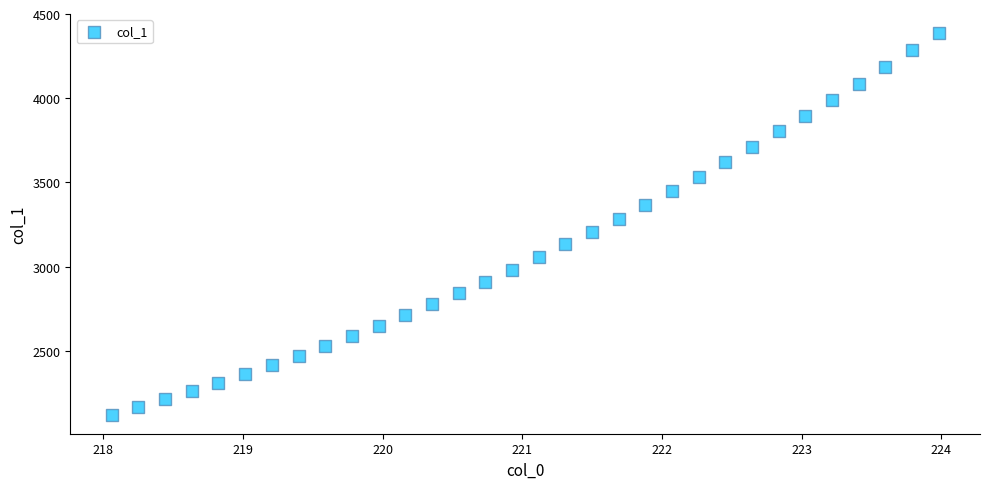

What is the range of X values (max minus min)?

5.9